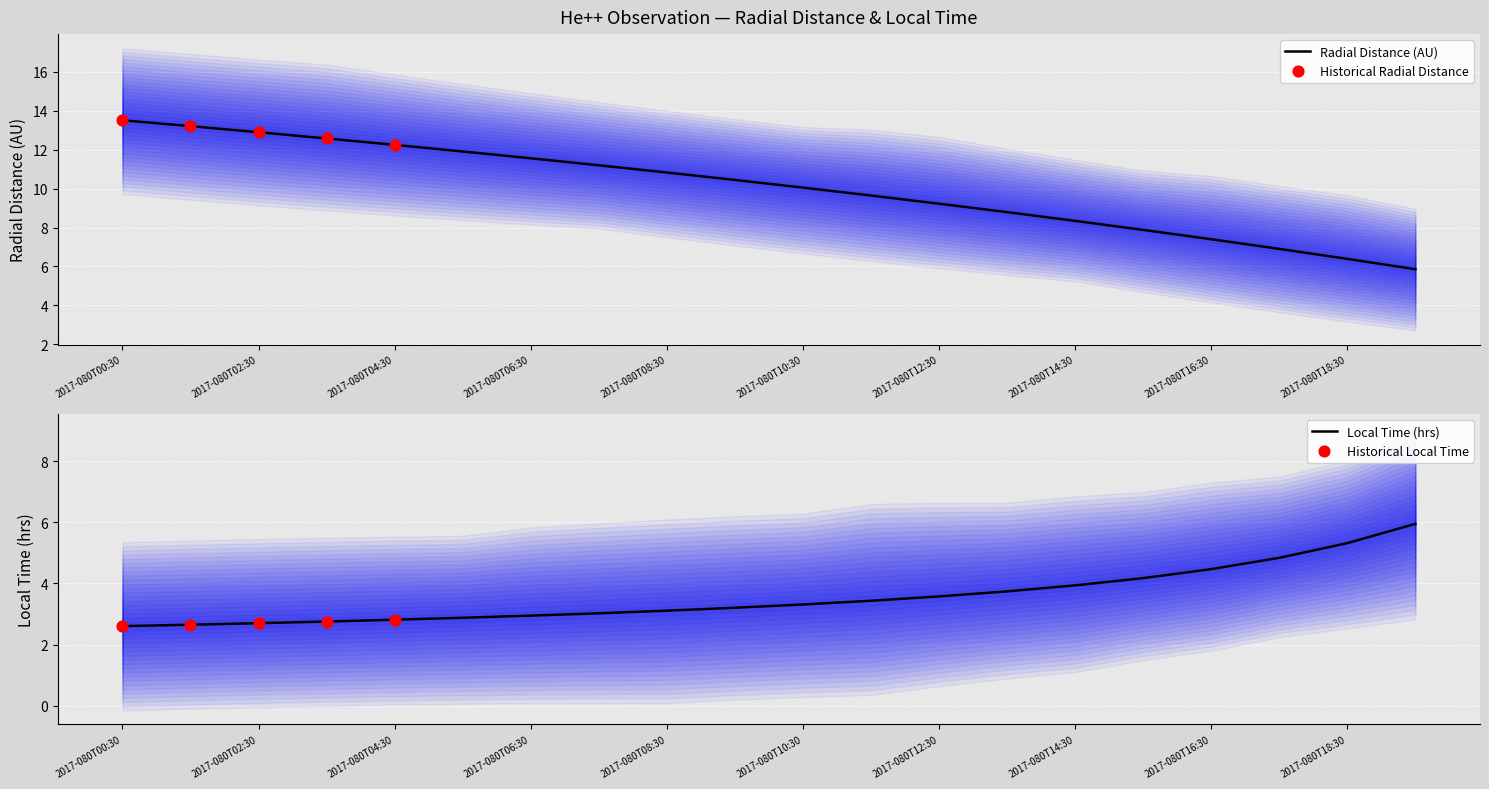

At which category is the sum across all series the highest?

2017-080T00:30